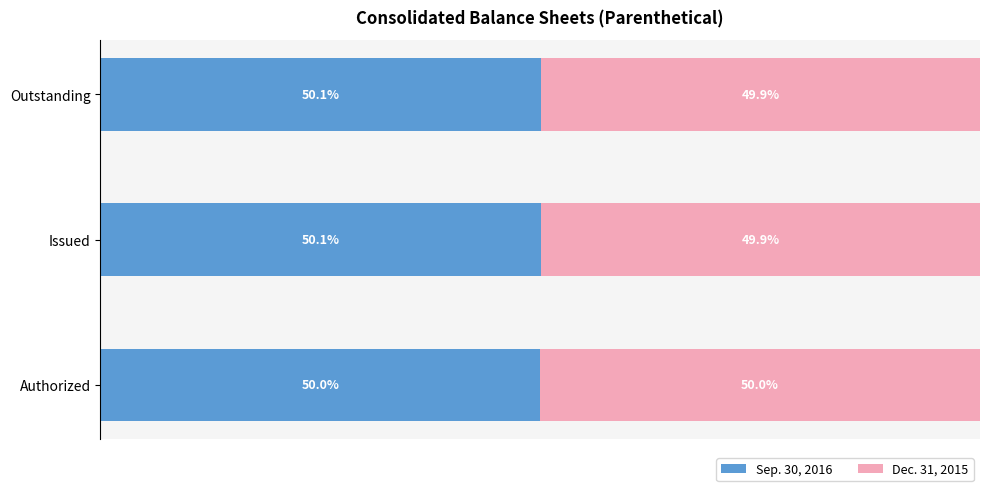

Where is Sep. 30, 2016 nearest to the value 50?

Authorized